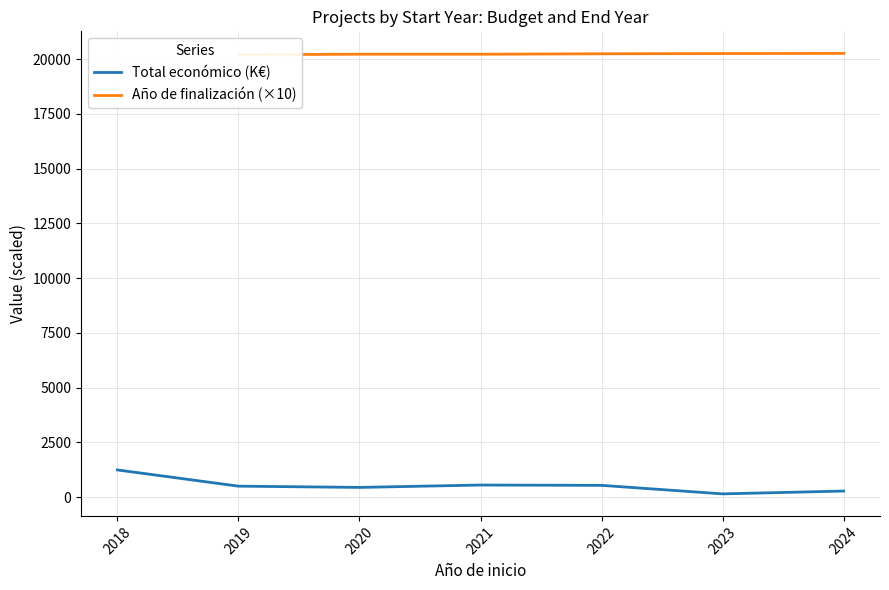

Which category has the lowest value in the Año de finalización (×10) series?

2018